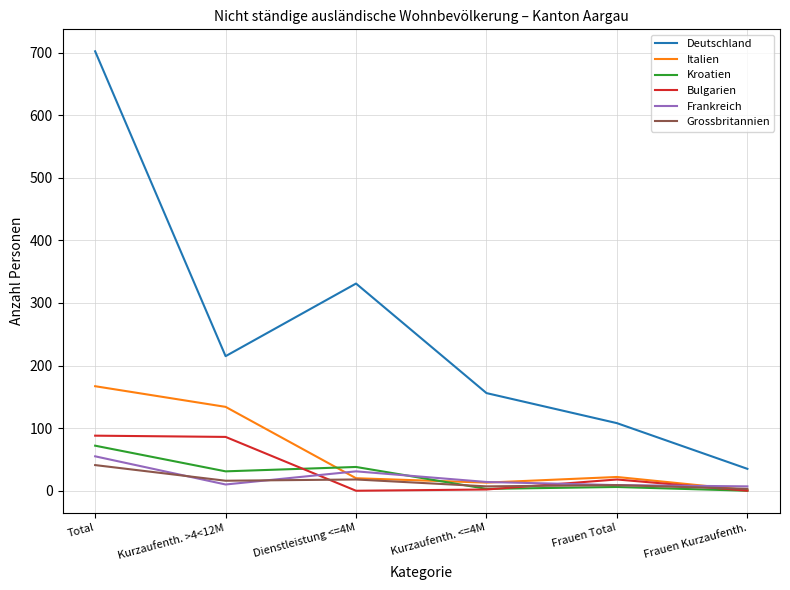

At which category does the chart reach its peak across all series?

Total